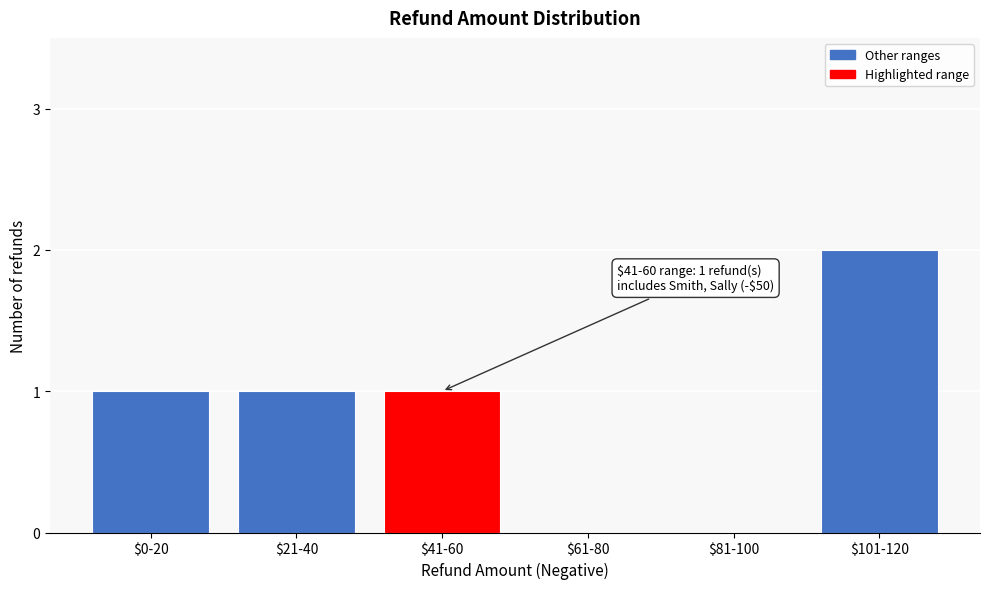

What is the sum of all values?

5